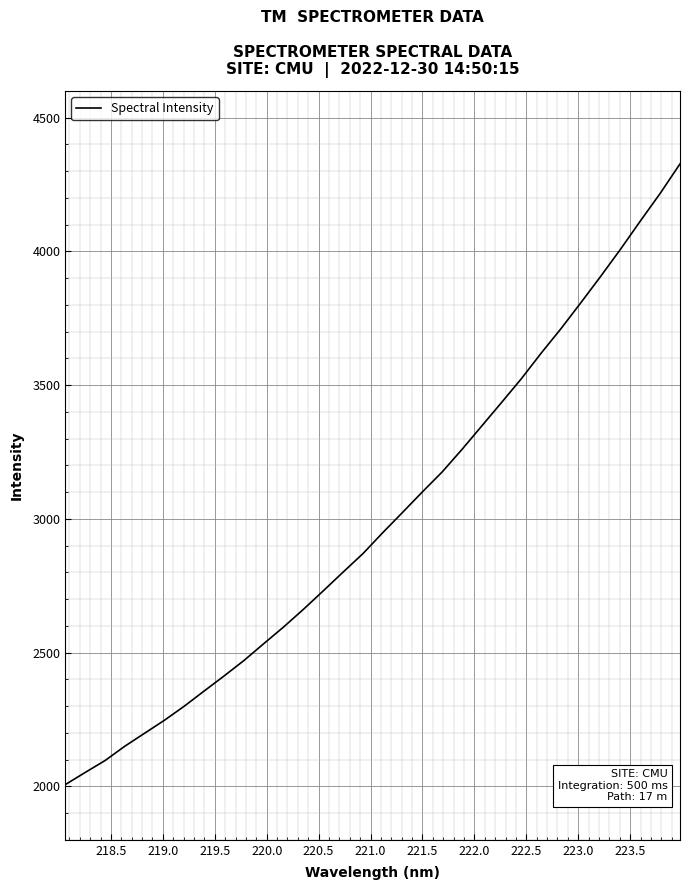

What is the smallest value displayed?

2006.2